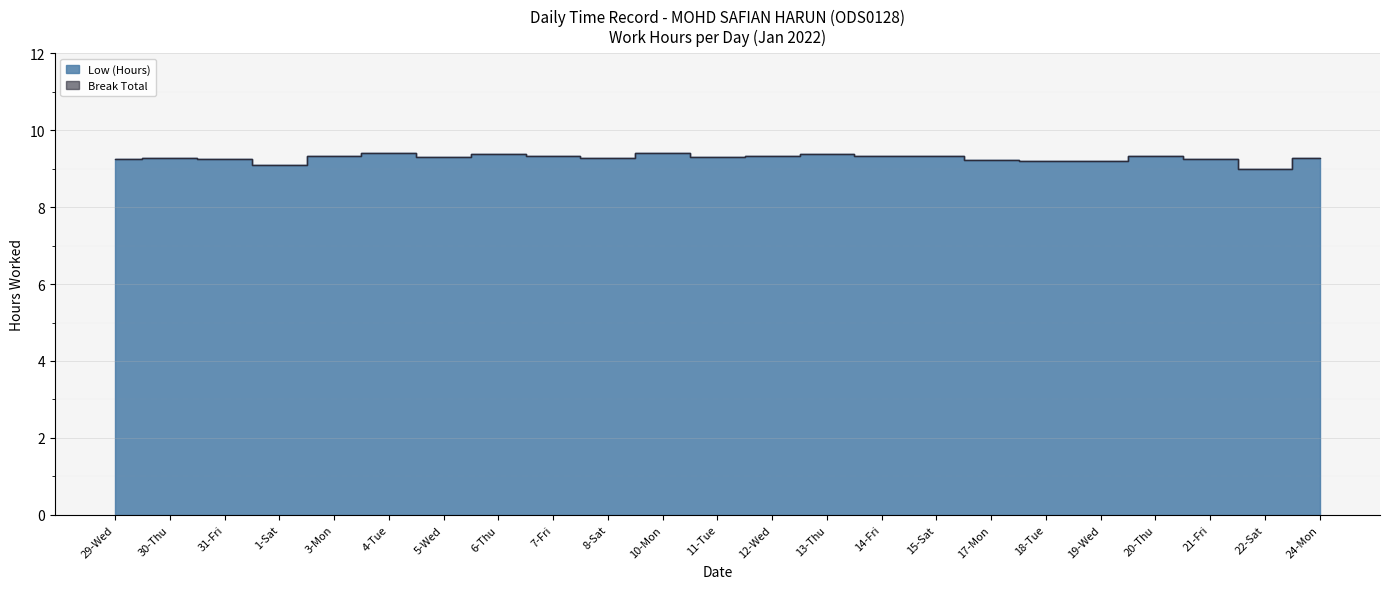

What is the ratio of the value at 3-Mon to the value at 1-Sat?

1.0